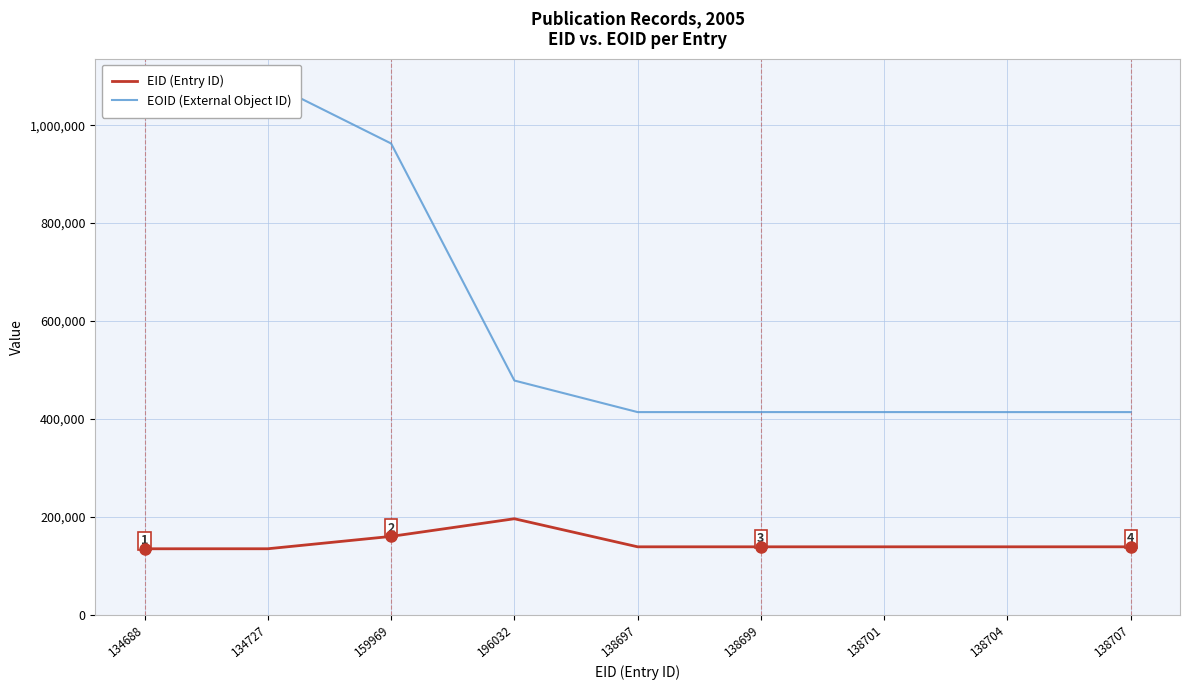

Reading left to right, list all the values displayed in this chart.

EID (Entry ID): 134688	134727	159969	196032	138697	138699	138701	138704	138707
EOID (External Object ID): 1088175	1088194	962634	478372	413889	413922	413923	413890	413891